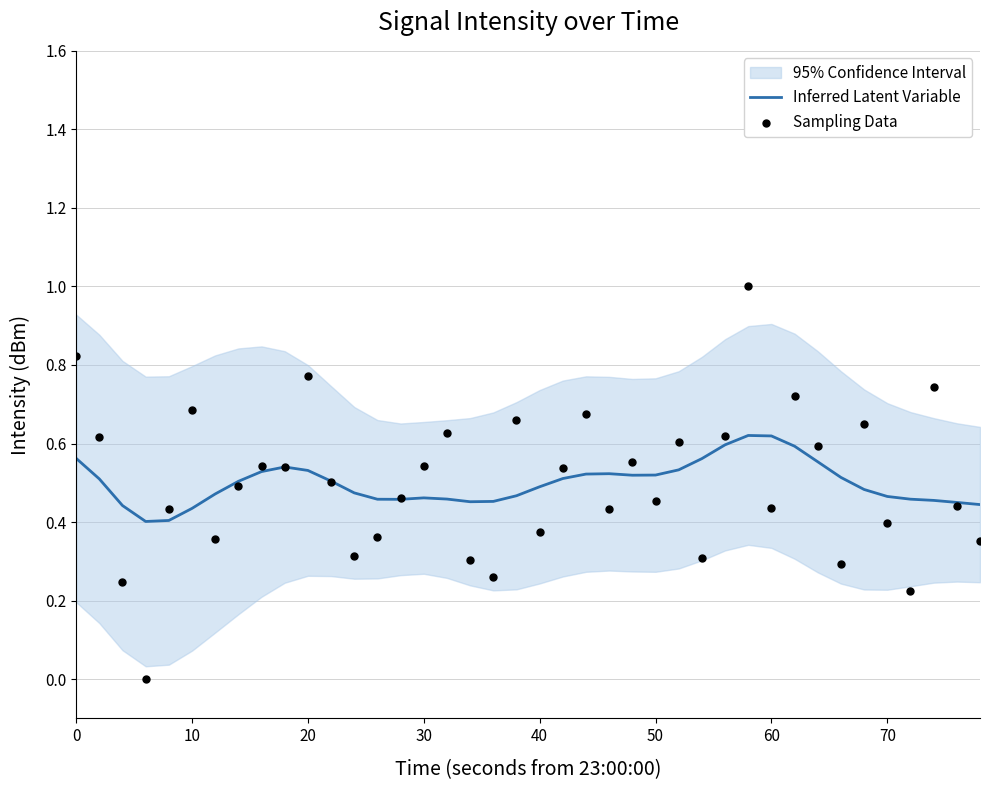

At how many categories does at least one series exceed 0?

40